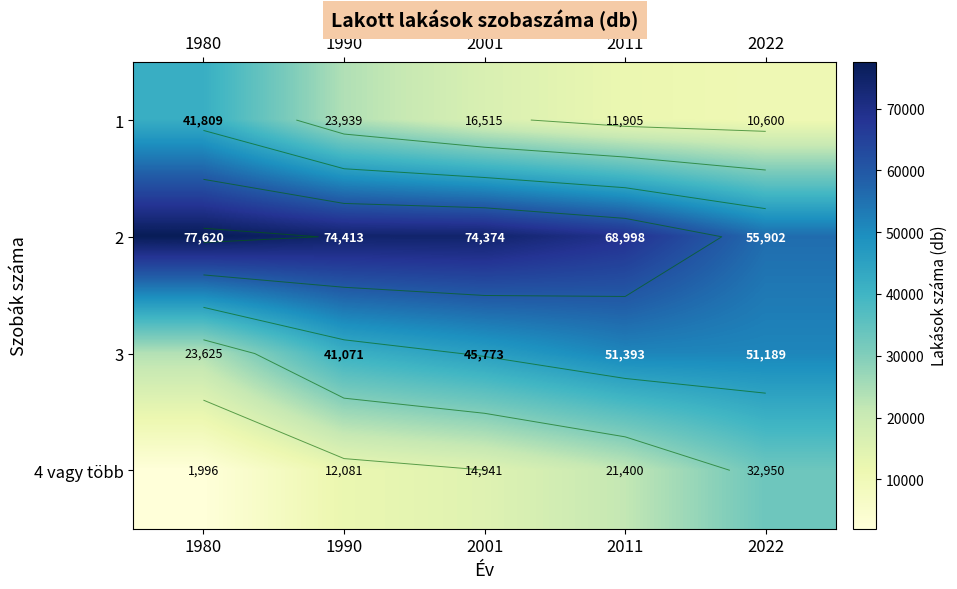

The 3 series shows 51393 at 2011. True or false?

True